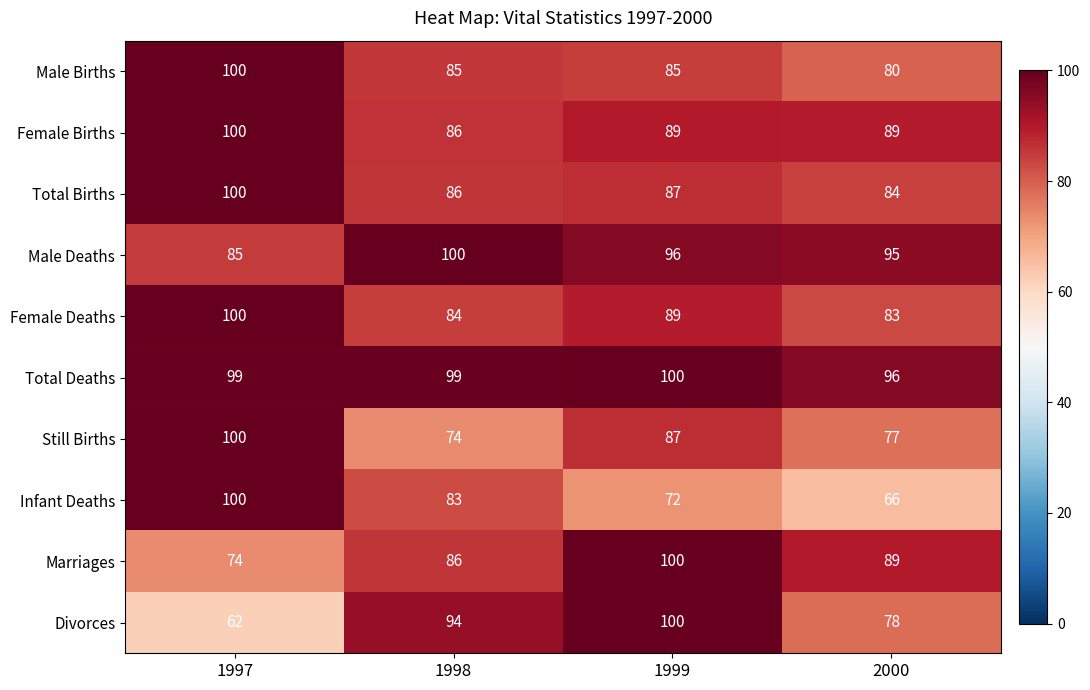

Is it true that Marriages equals 86 at 1998?

True